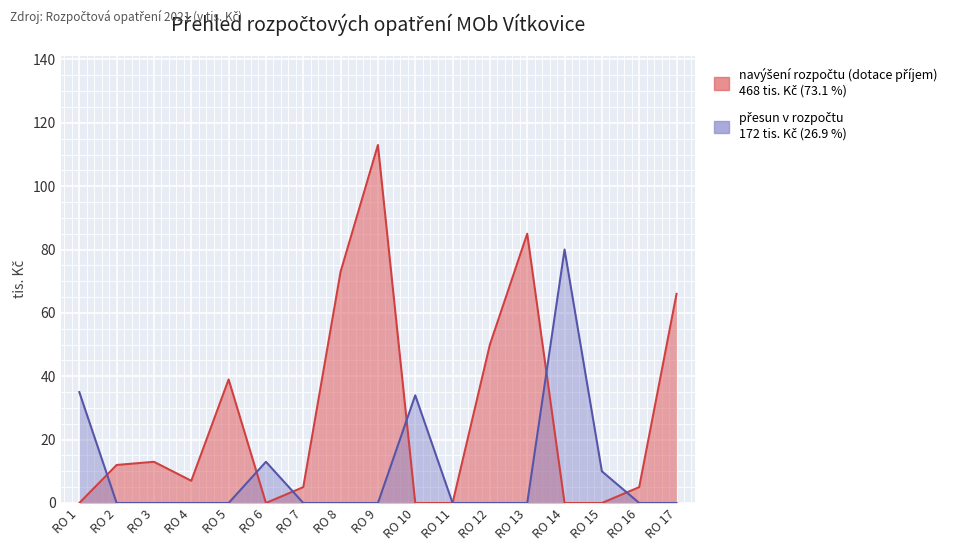

True or false: přesun v rozpočtu has a value of 0 at RO 13.

True